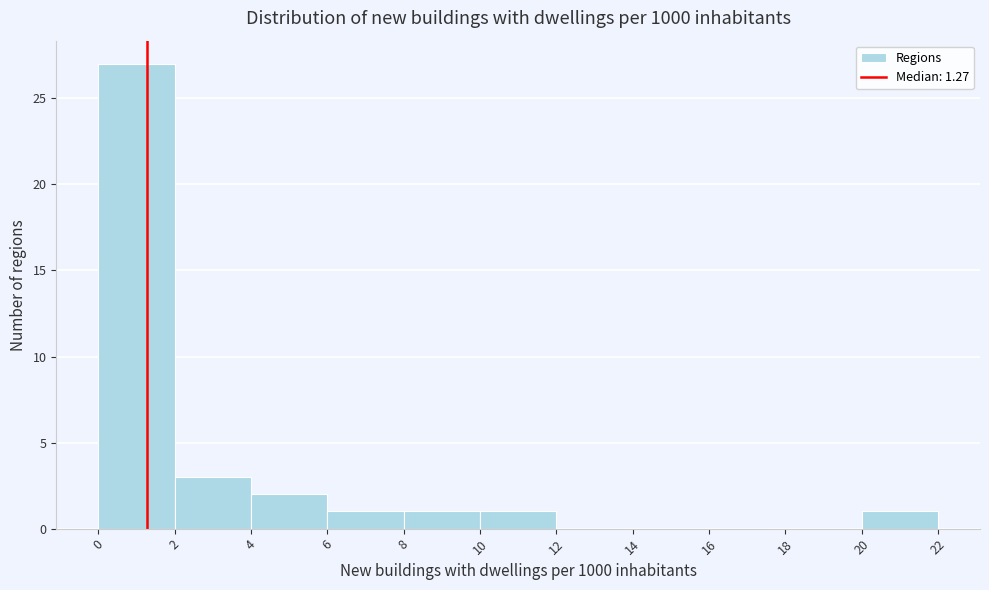

Reading left to right, transcribe this chart: for each bar, give the range it covers on the x-axis and its height. The values are not printed on the chart, so give them approximately, as read against the axis.

0 to 2: 27
2 to 4: 3
4 to 6: 2
6 to 8: 1
8 to 10: 1
10 to 12: 1
12 to 14: 0
14 to 16: 0
16 to 18: 0
18 to 20: 0
20 to 22: 1